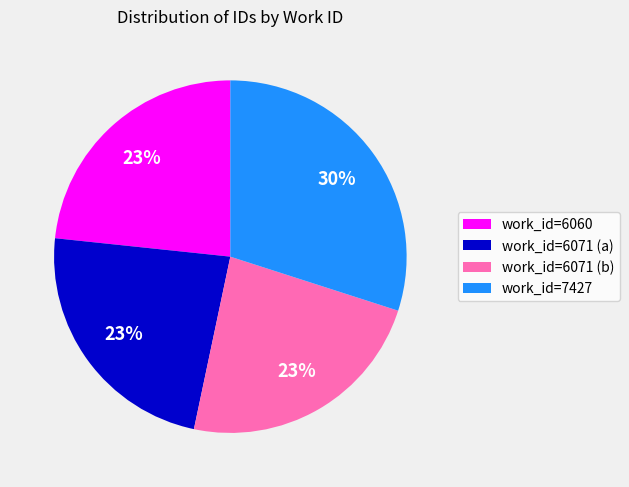

Which slice is the largest?

work_id=7427